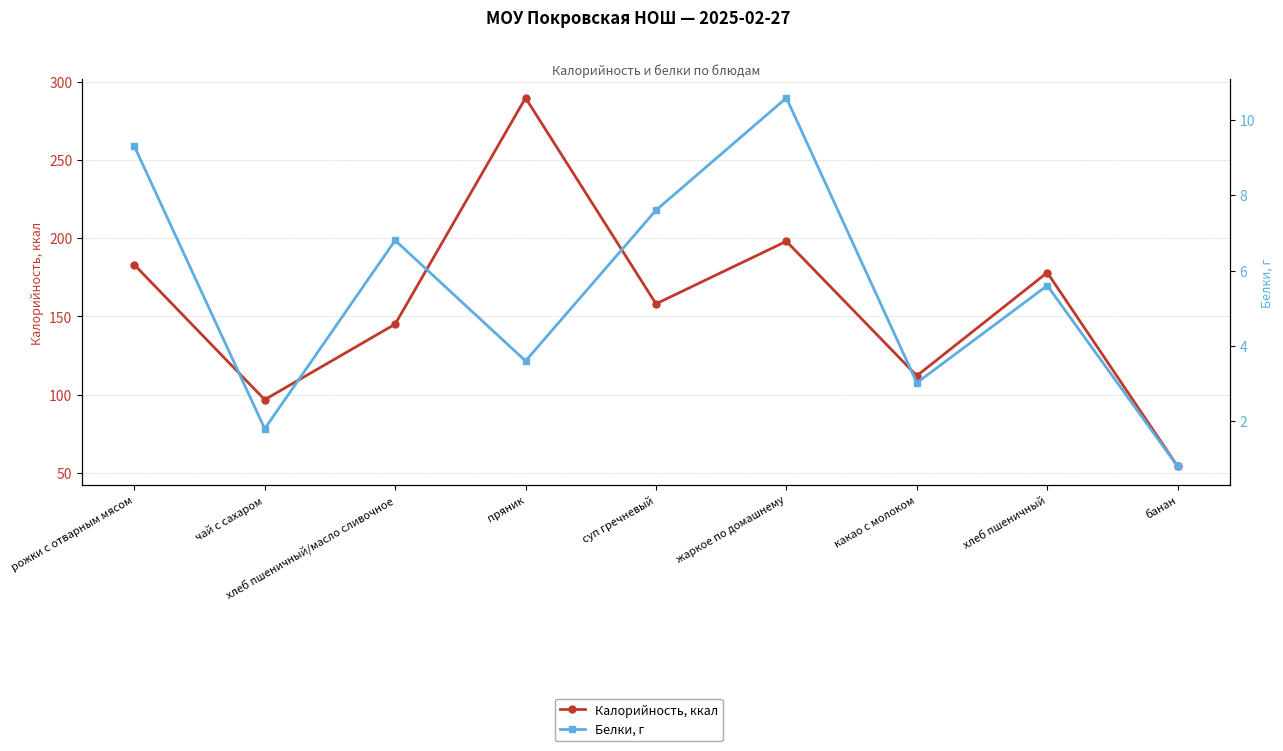

What are all the series names shown in the legend?

Калорийность, ккал, Белки, г